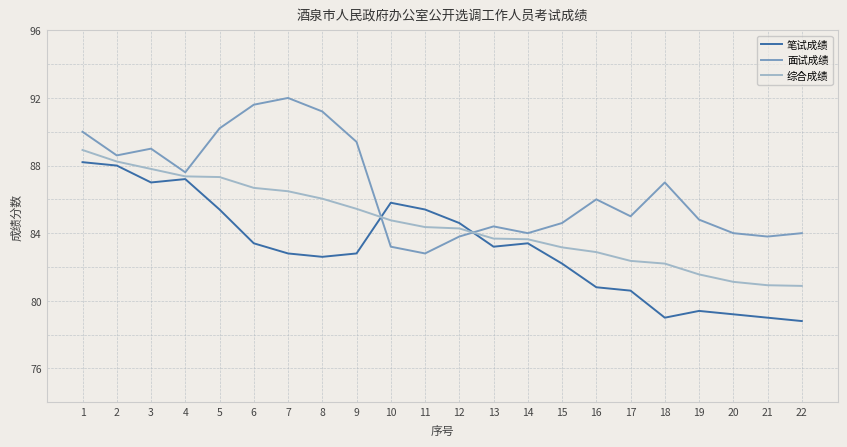

True or false: 面试成绩 and 综合成绩 cross at least once.

True